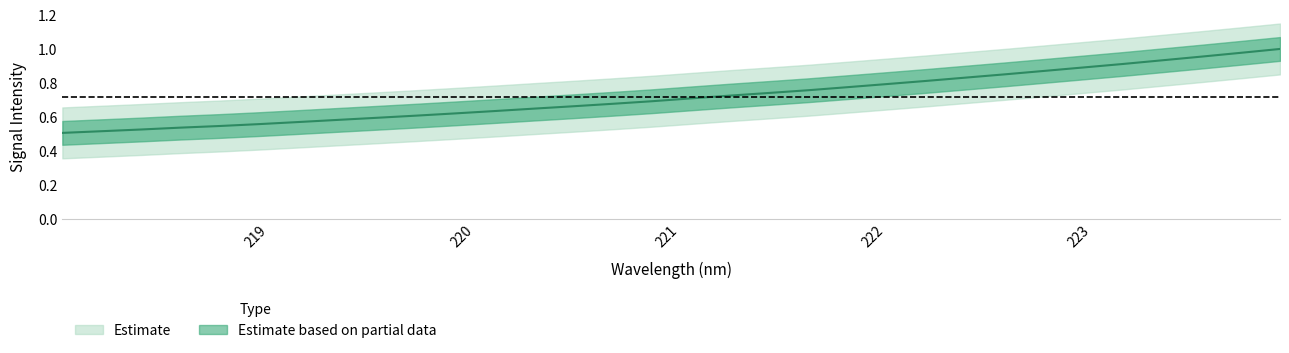

What is the average value?

0.7